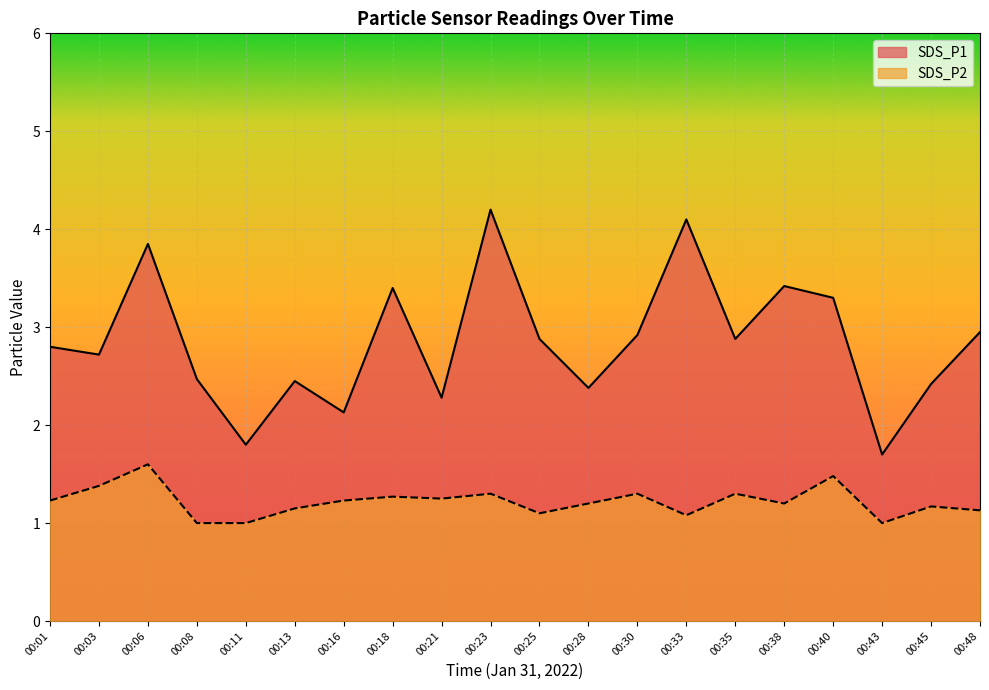

What are all the series names shown in the legend?

SDS_P1, SDS_P2